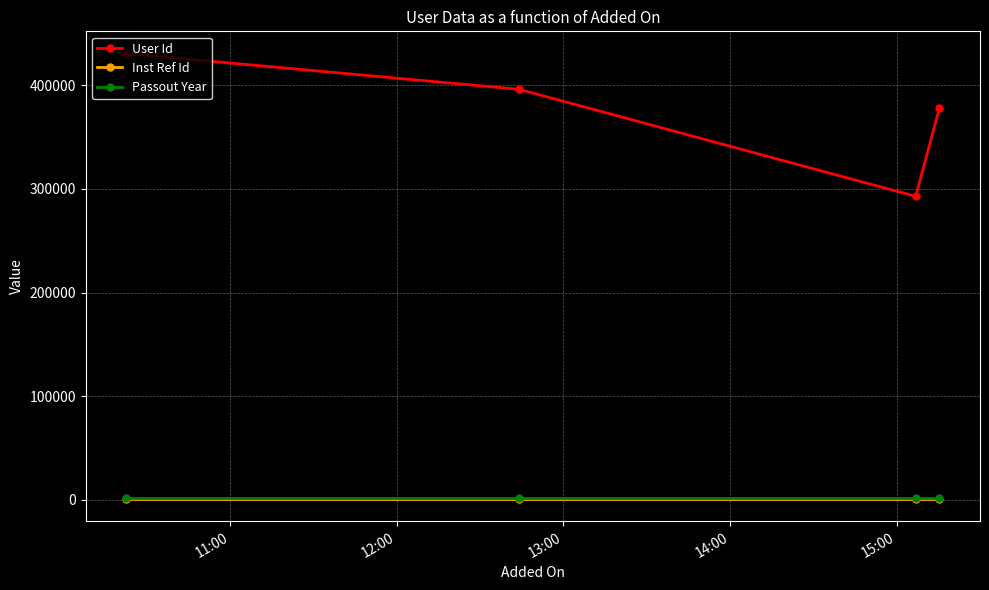

What is the average value of the Inst Ref Id series?

949